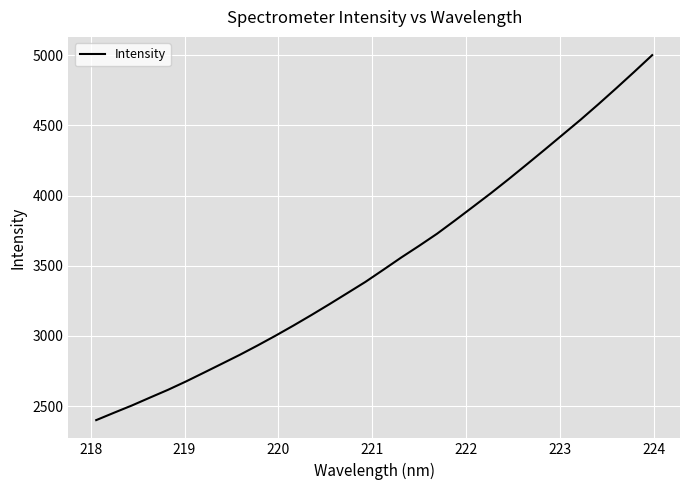

What is the smallest value displayed?

2400.8